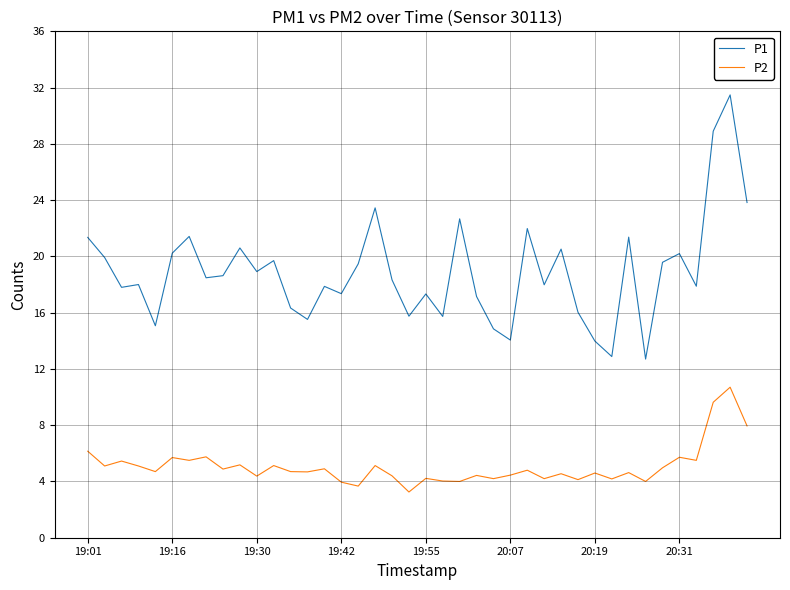

True or false: P2 and P1 cross at least once.

False